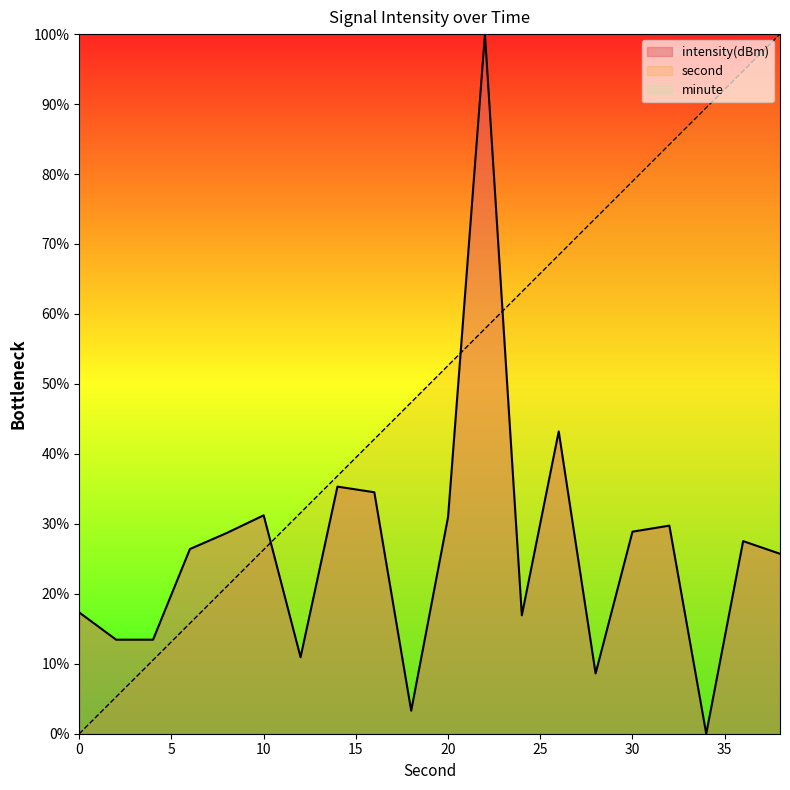

Which series has the largest total across all categories?

second